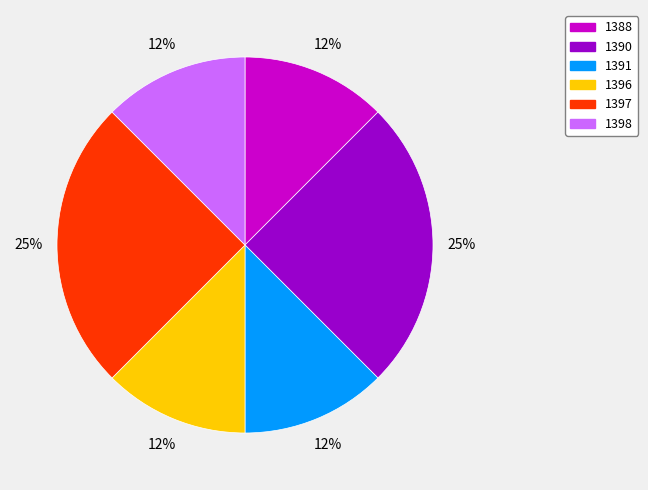

Between 1390 and 1398, which is larger?

1390